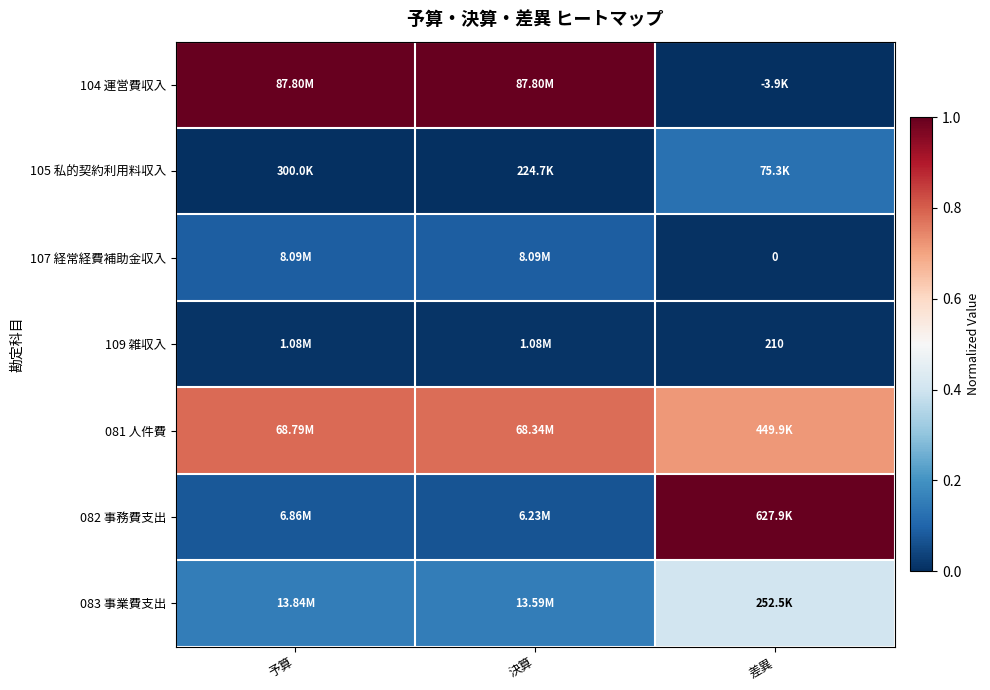

At how many categories does at least one series exceed 0?

3